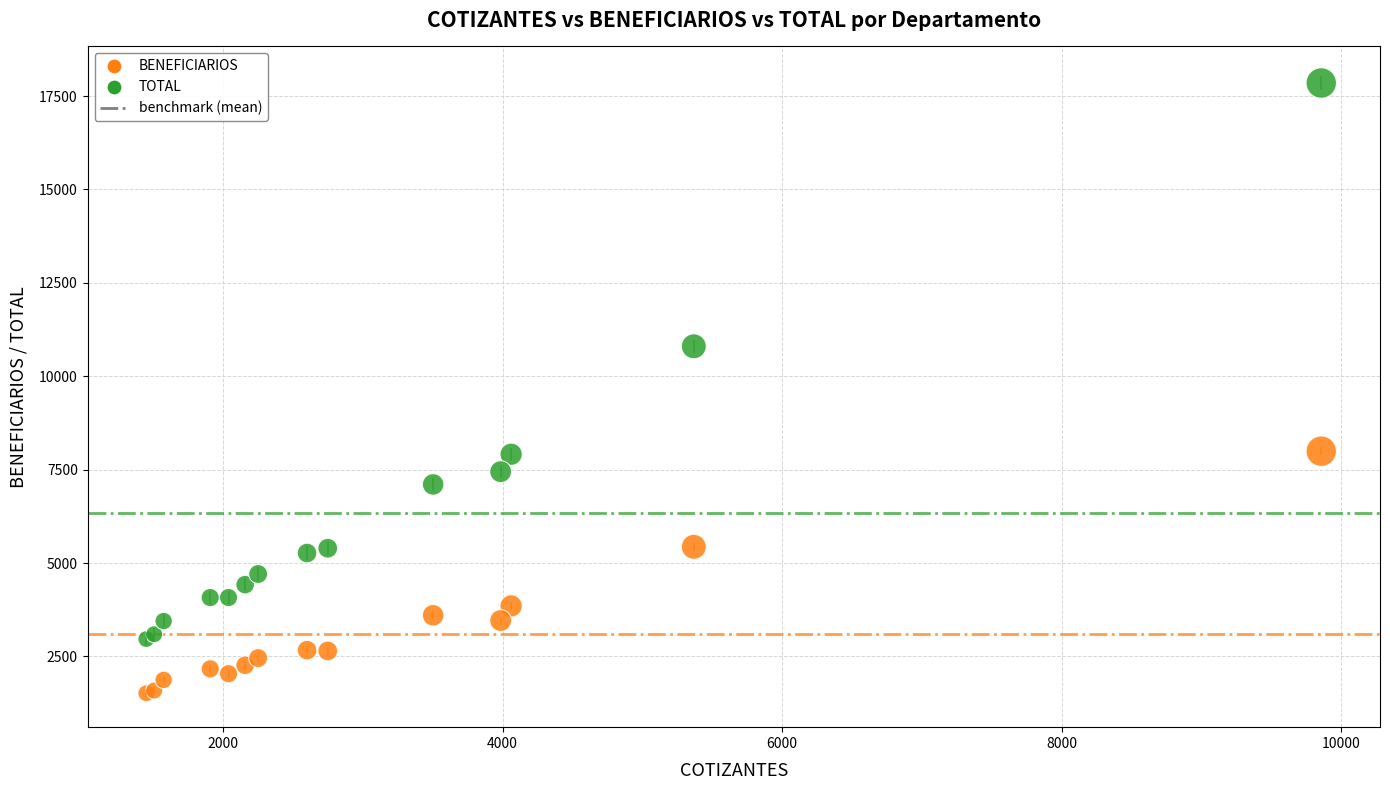

In the TOTAL series, what Y value is closest to 10408?

10802